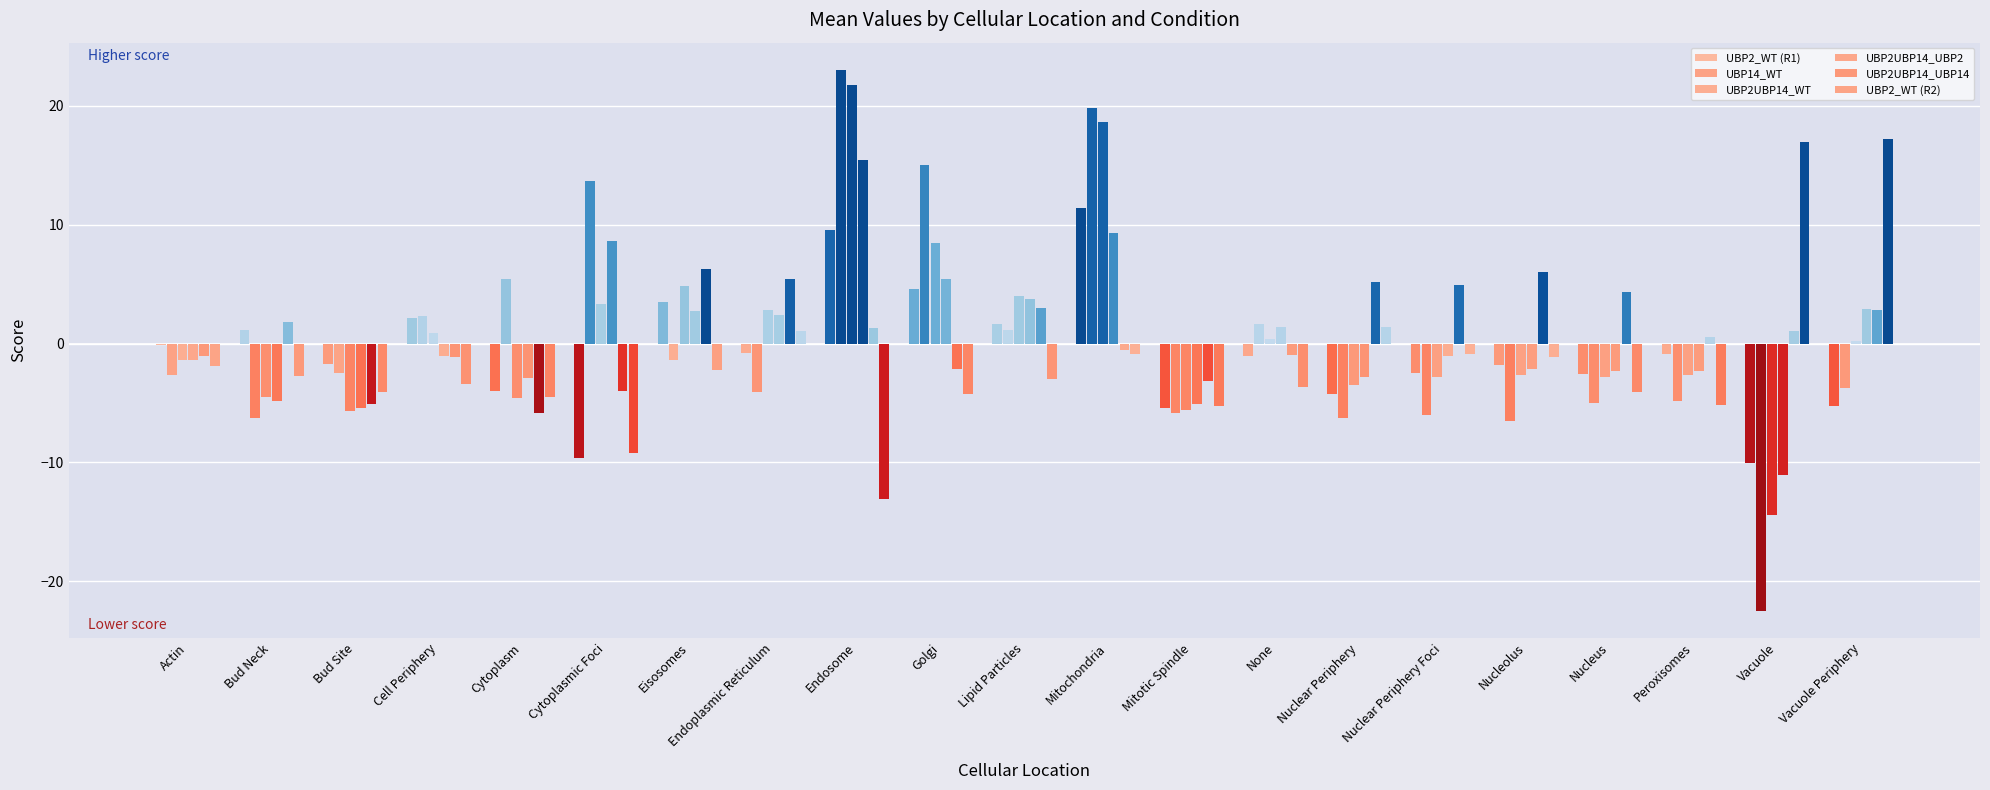

Is the value of UBP2_WT (R2) at Vacuole Periphery greater than the value of UBP2UBP14_WT at Cytoplasm?

Yes